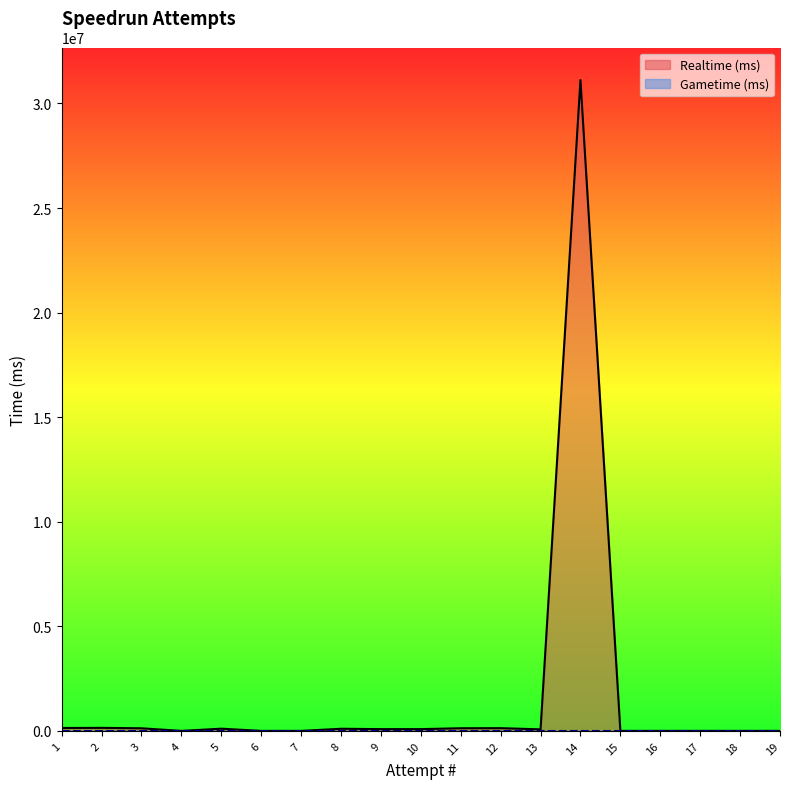

At which category is the sum across all series the highest?

14